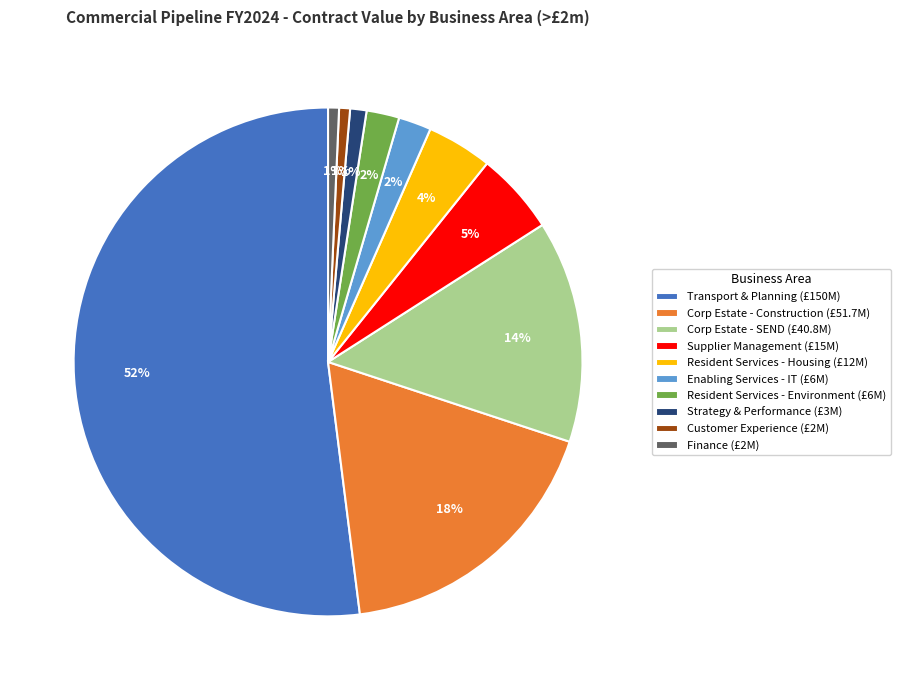

The Transport & Planning (£150M) slice represents 43% of the pie. True or false?

False